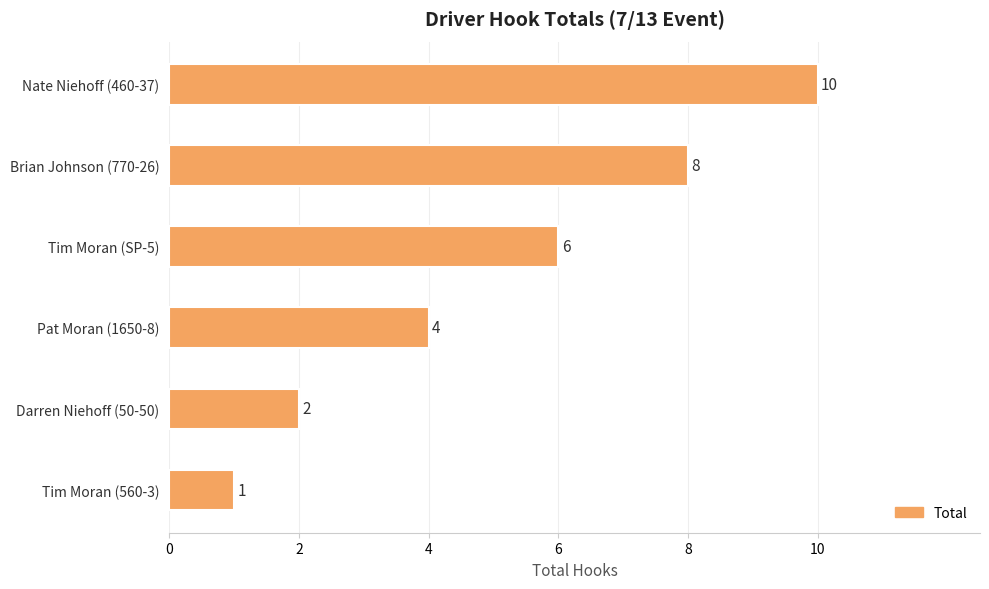

Is it true that the value at Brian Johnson (770-26) is 11?

False